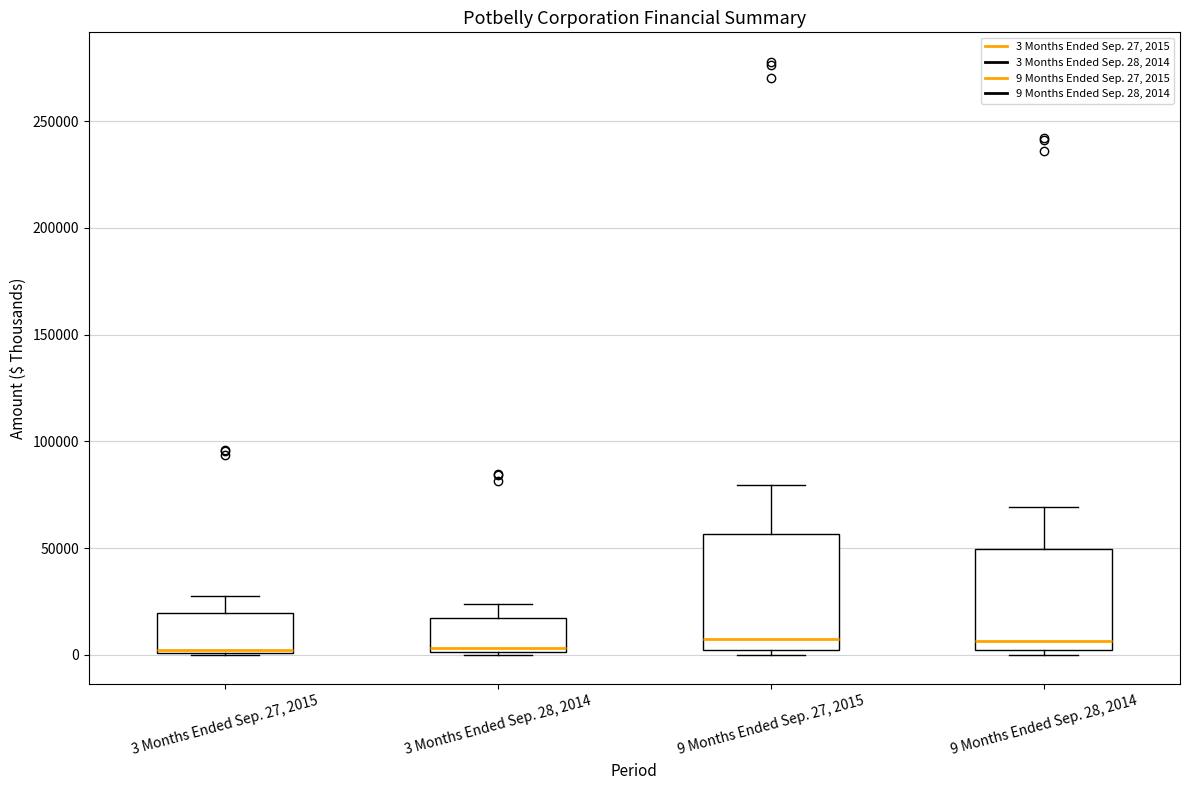

Reading left to right, read every box against the y-axis: the position of its median line, the range the box covers, and the ends of its whiskers. The values are not printed on the chart, so give them approximately, as read against the axis.

3 Months Ended Sep. 27, 2015: median 0, box 0 to 20000, whiskers 0 to 30000
3 Months Ended Sep. 28, 2014: median 5000, box 0 to 15000, whiskers 0 to 25000
9 Months Ended Sep. 27, 2015: median 5000, box 0 to 55000, whiskers 0 (just below the box's lower edge) to 80000
9 Months Ended Sep. 28, 2014: median 5000, box 0 to 50000, whiskers 0 (just below the box's lower edge) to 70000